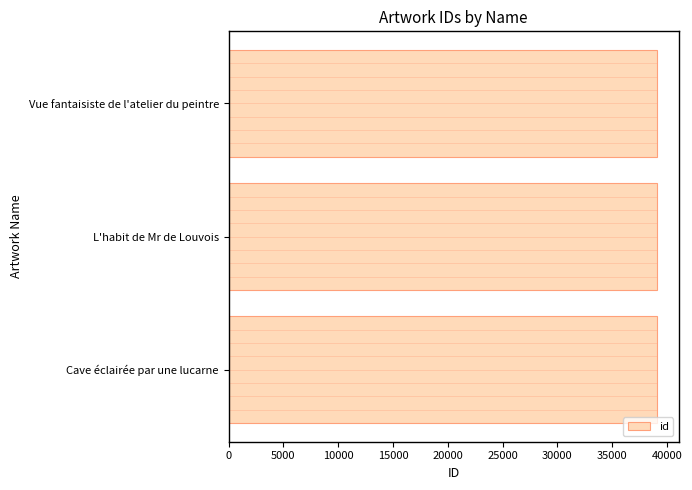

Read the value at L'habit de Mr de Louvois.

39115